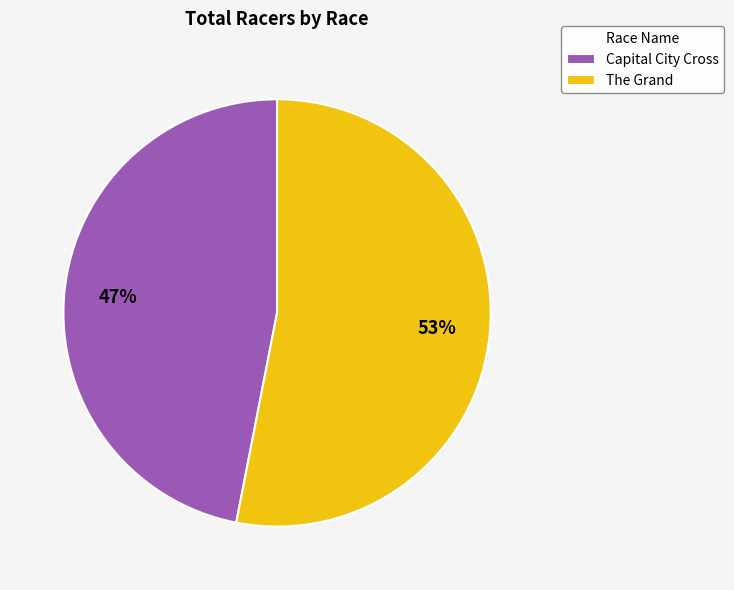

What is the majority slice?

The Grand